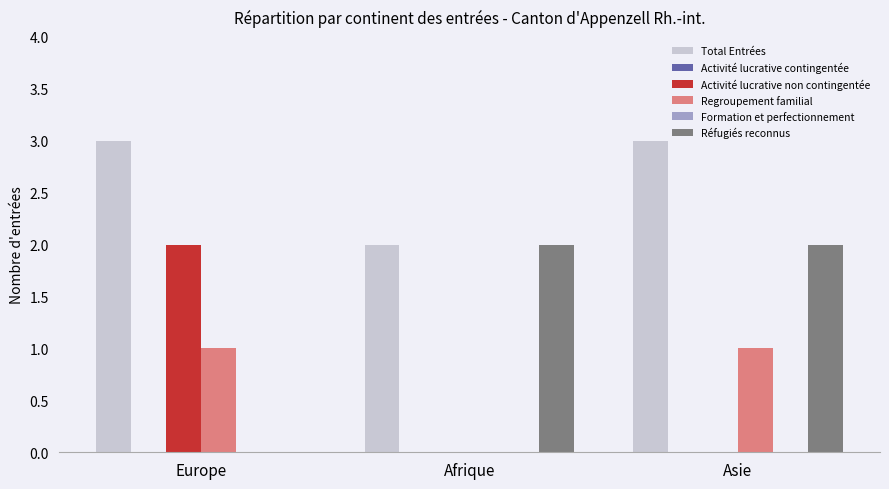

Does the chart contain stacked bars?

No